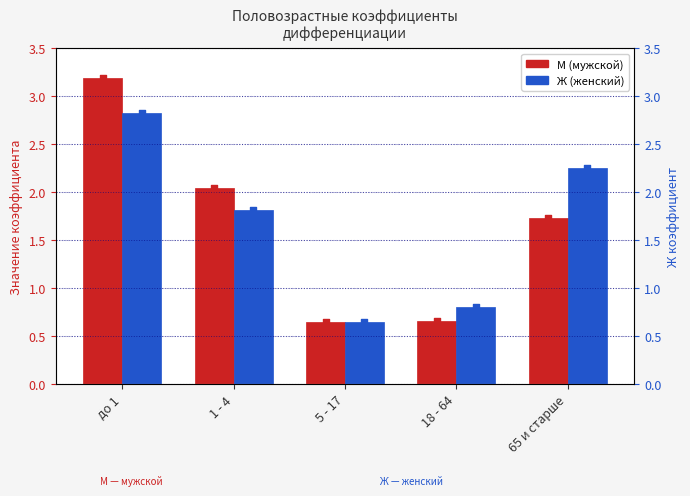

What is the total value across all series at до 1?

6.0